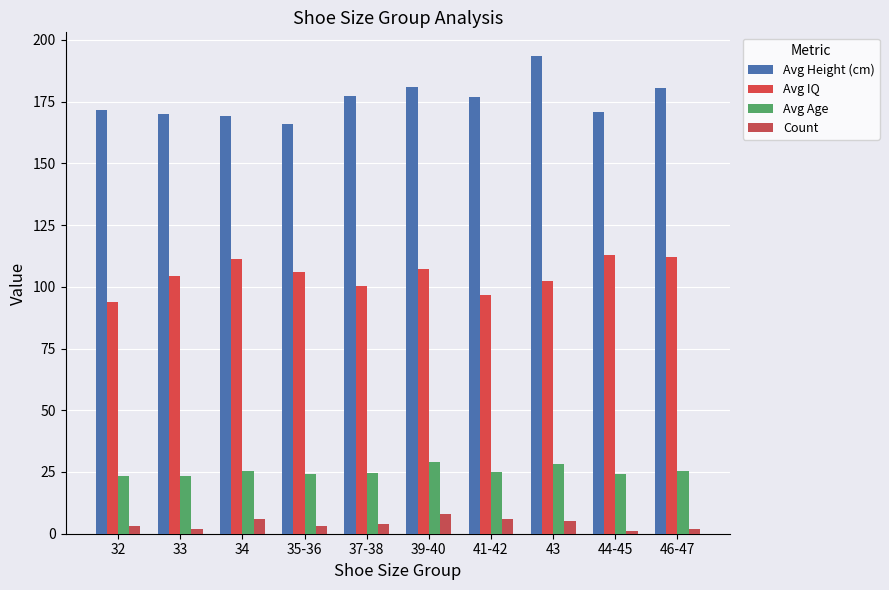

Is the value of Avg Age at 35-36 greater than the value of Avg IQ at 46-47?

No